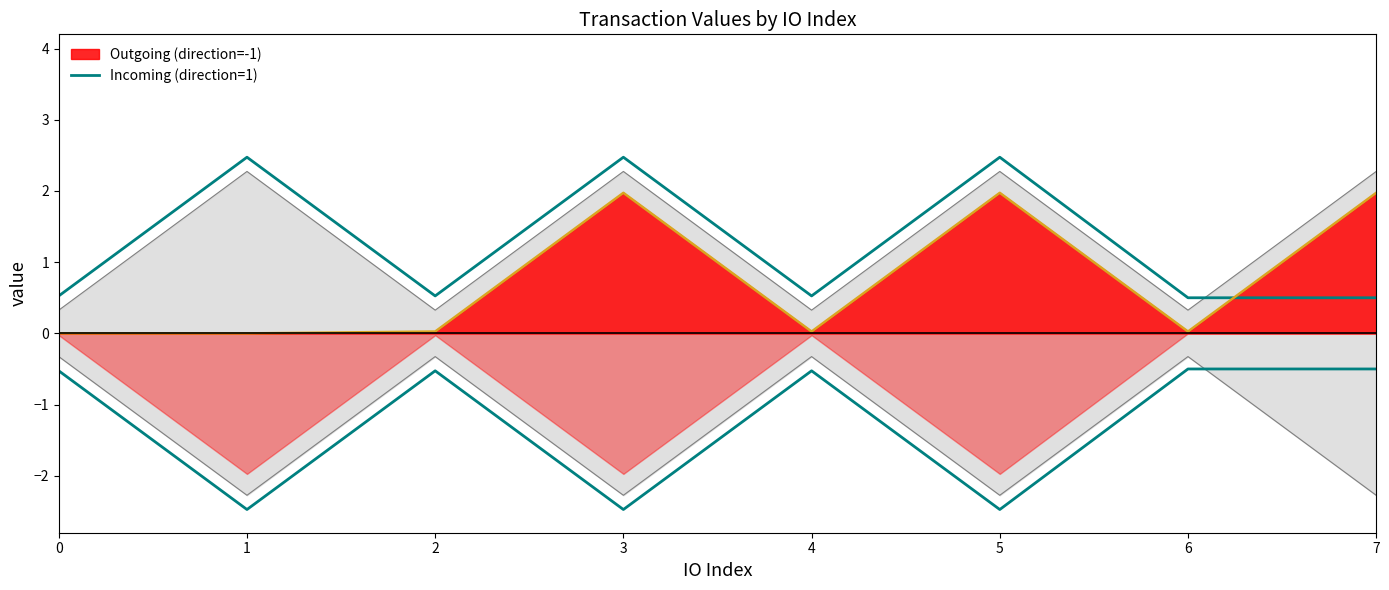

Reading left to right, transcribe all the data shown in this chart.

0.5	2.5	0.5	2.5	0.5	2.5	0.5	0.5